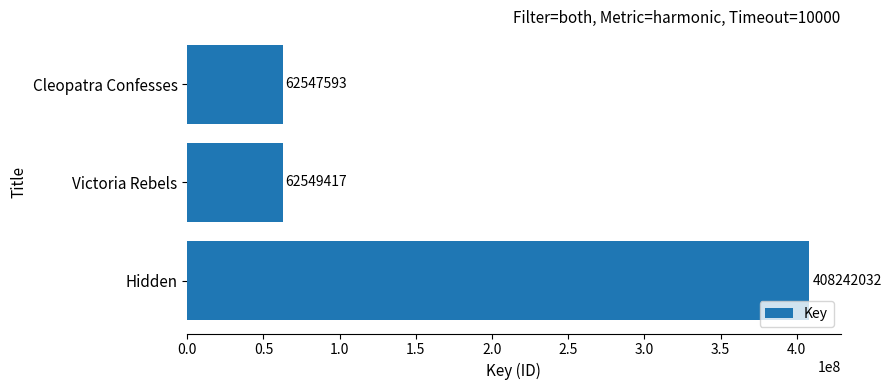

Count the number of data series in this chart.

1